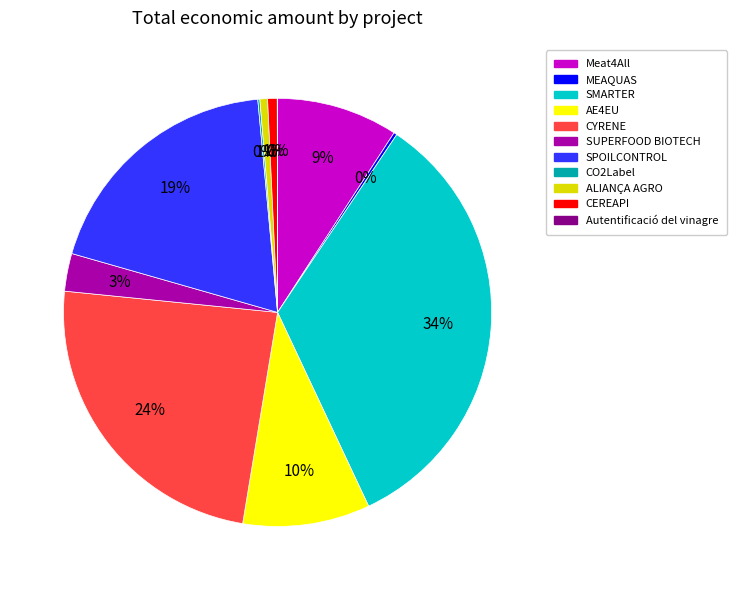

To the nearest percent, what is the average slice percentage?

9%